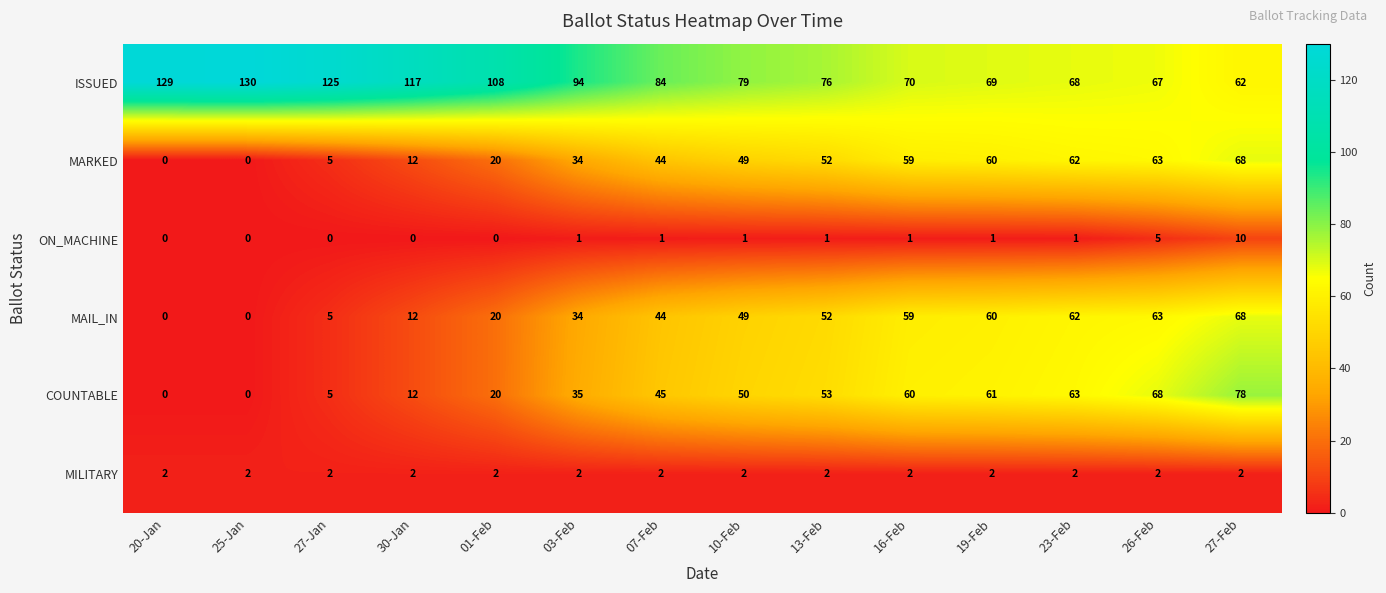

The MAIL_IN series shows 49 at 10-Feb. True or false?

True